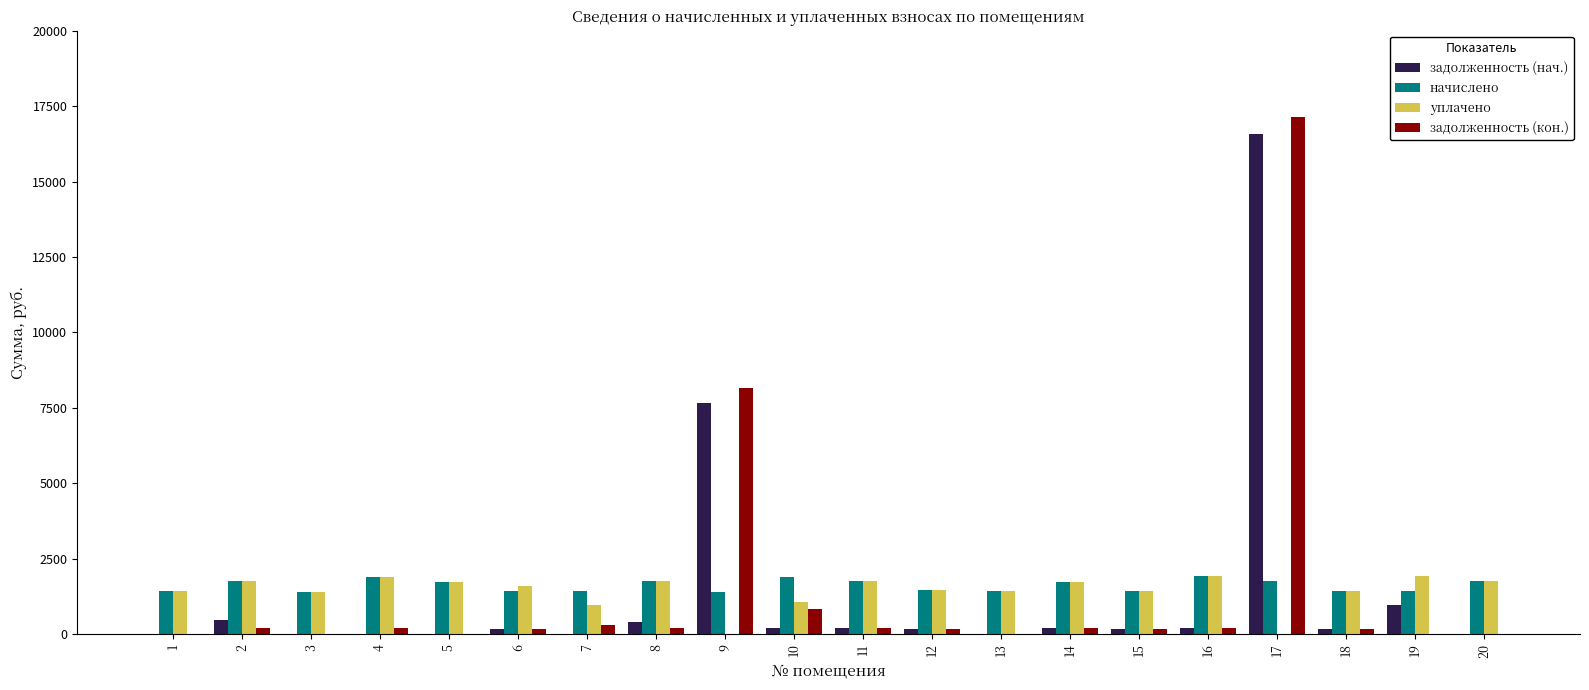

How many data points does each series have?

20